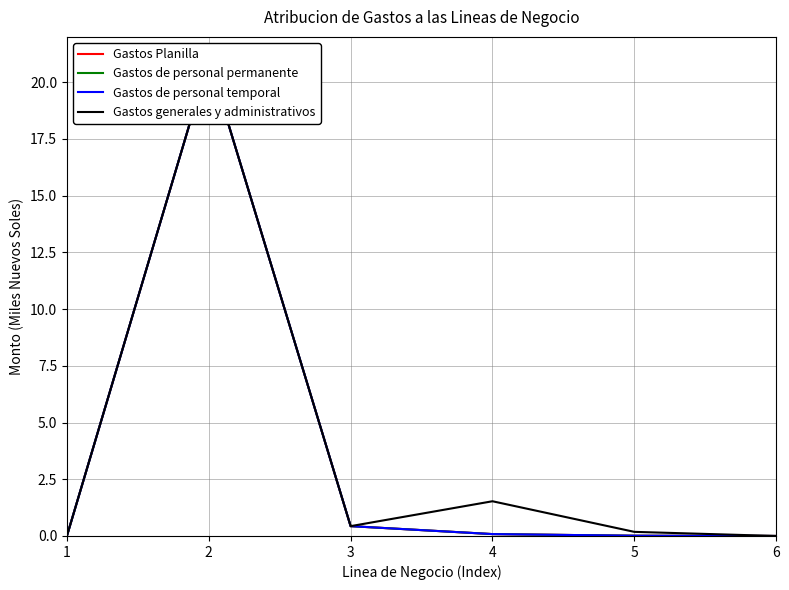

Where is the first local minimum for Gastos generales y administrativos?

3